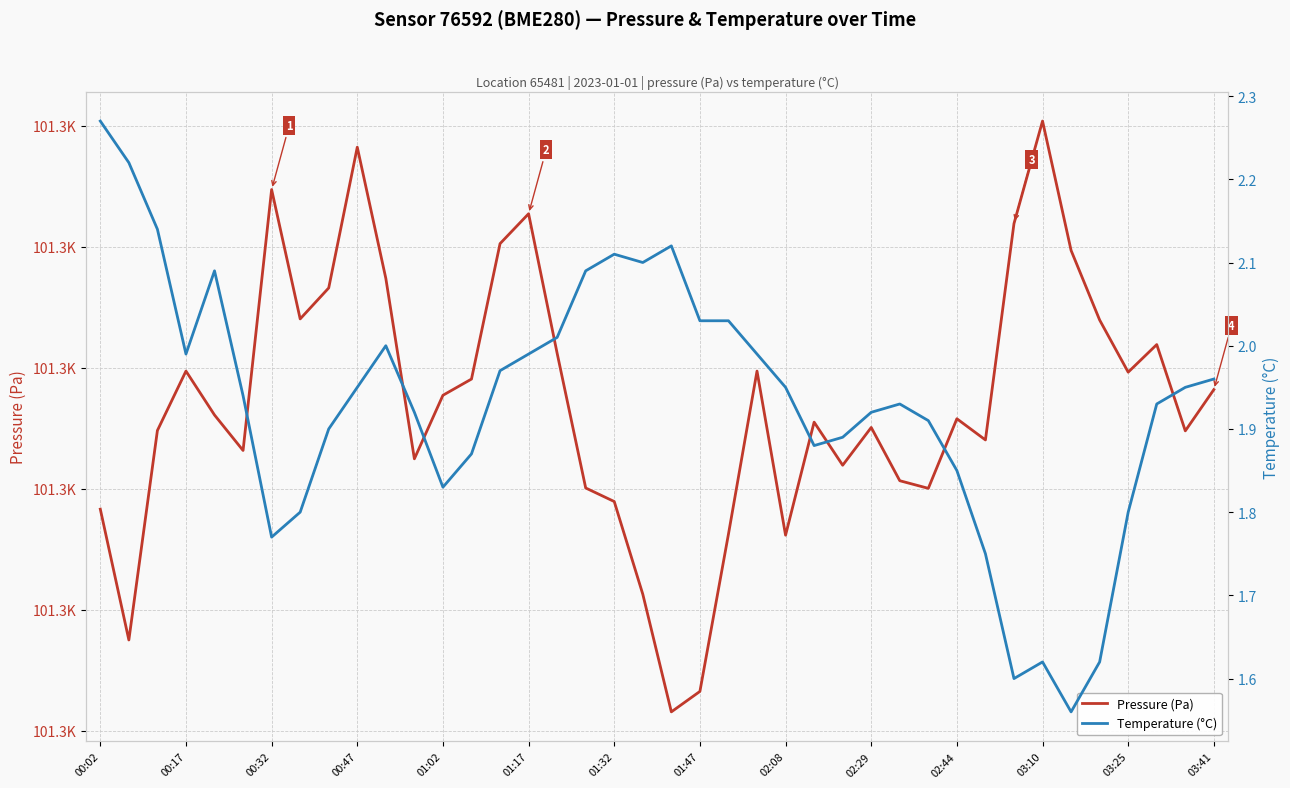

What is the value of the Temperature (°C) point at the 22nd from the left?

2.0